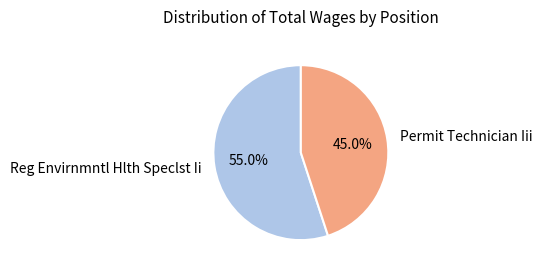

Approximately how many times larger is the value at Permit Technician Iii compared to Reg Envirnmntl Hlth Speclst Ii?

0.8